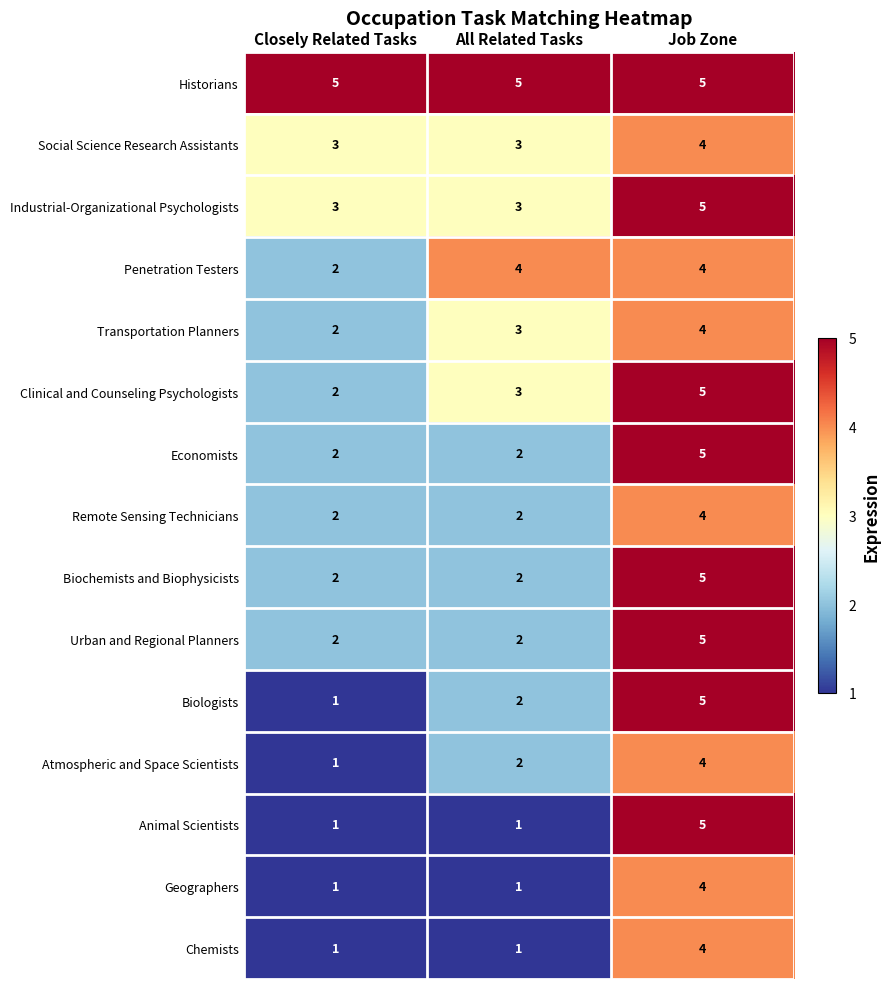

Which series changed the most between All Related Tasks and Job Zone?

Animal Scientists